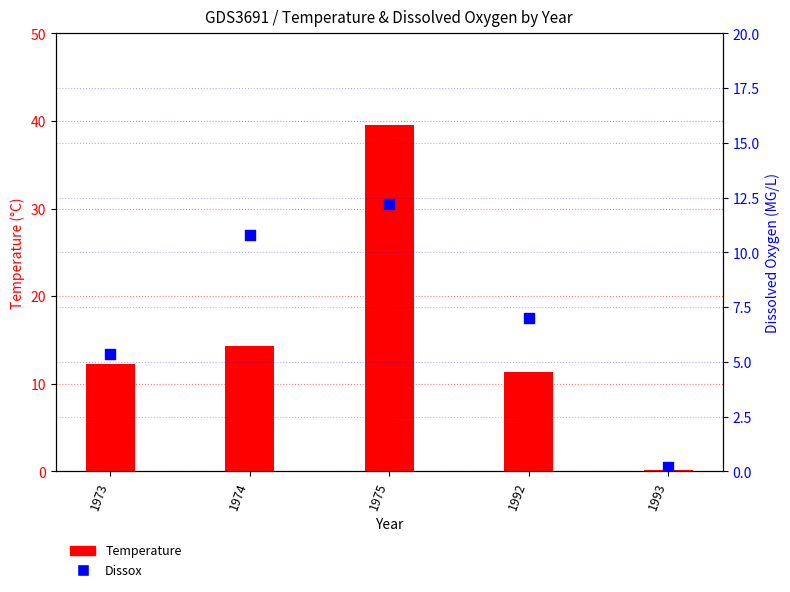

Which series has the widest spread of Y values?

Temperature